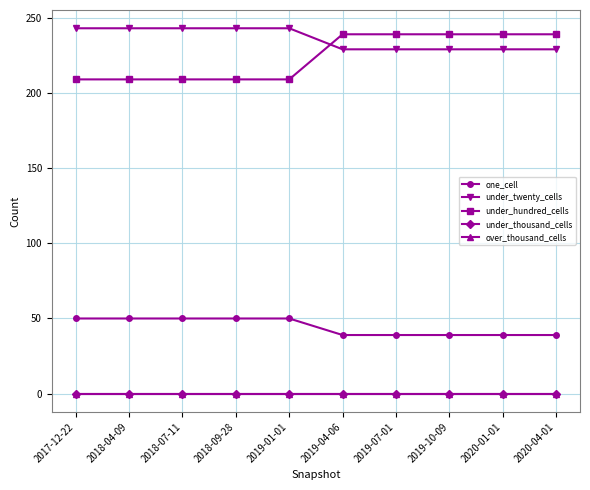

What is the label of the 4th point from the right?

2019-07-01